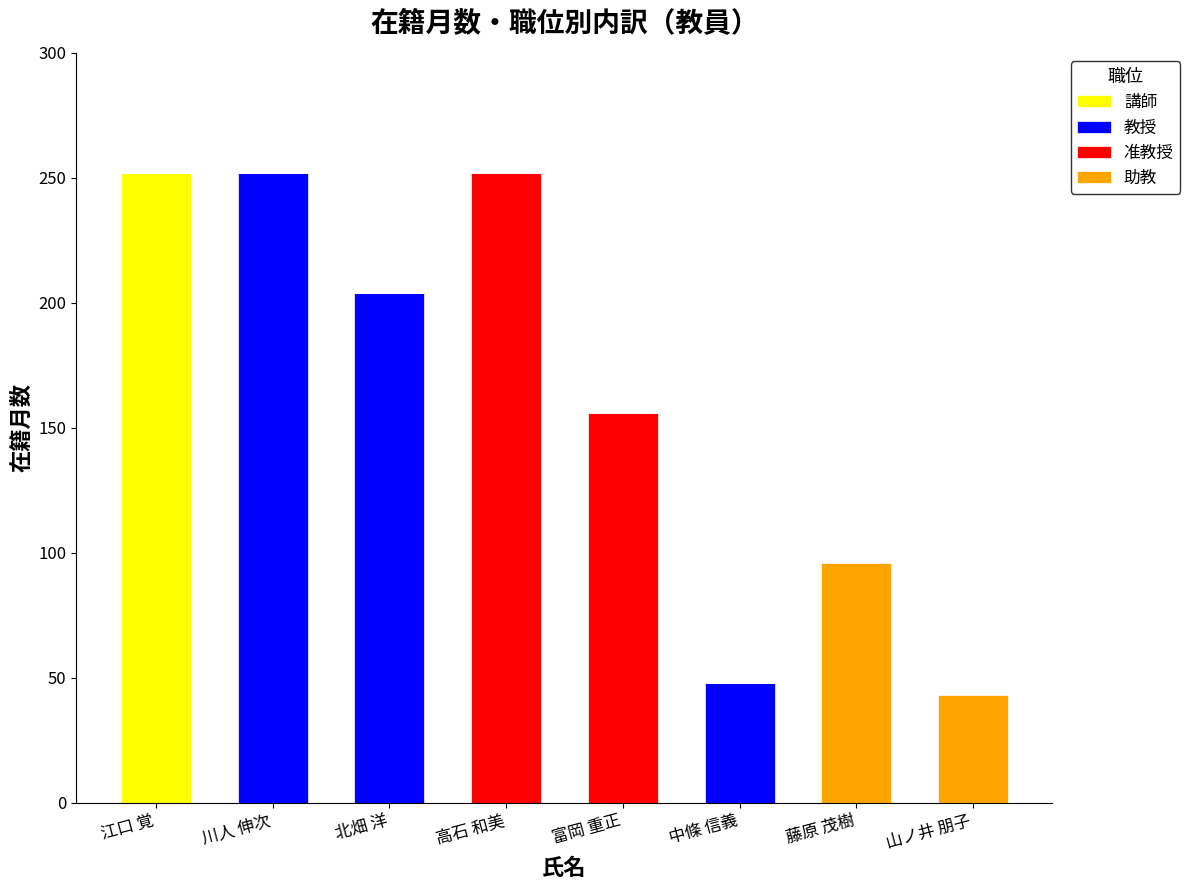

What is the total value across all series at 山ノ井 朋子?

43